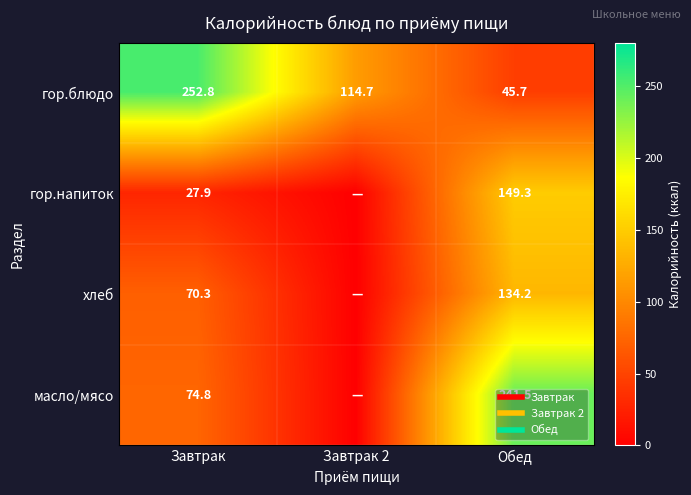

How many series are shown in this chart?

4